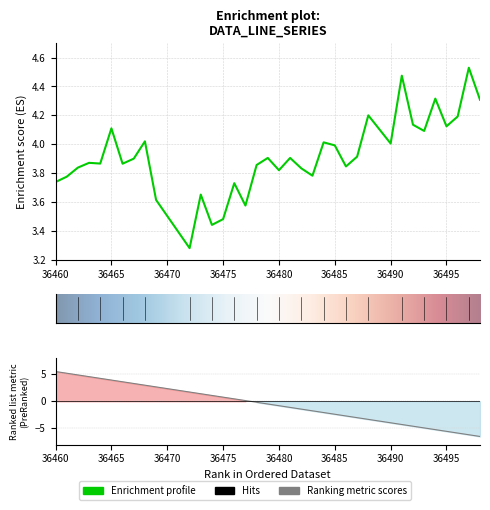

Reading left to right, extract all data points from this chart.

36460=3.7	36461=3.8	36462=3.8	36463=3.9	36464=3.9	36465=4.1	36466=3.9	36467=3.9	36468=4.0	36469=3.6	36472=3.3	36473=3.7	36474=3.4	36475=3.5	36476=3.7	36477=3.6	36478=3.9	36479=3.9	36480=3.8	36481=3.9	36482=3.8	36483=3.8	36484=4.0	36485=4.0	36486=3.8	36487=3.9	36488=4.2	36490=4.0	36491=4.5	36492=4.1	36493=4.1	36494=4.3	36495=4.1	36496=4.2	36497=4.5	36498=4.3